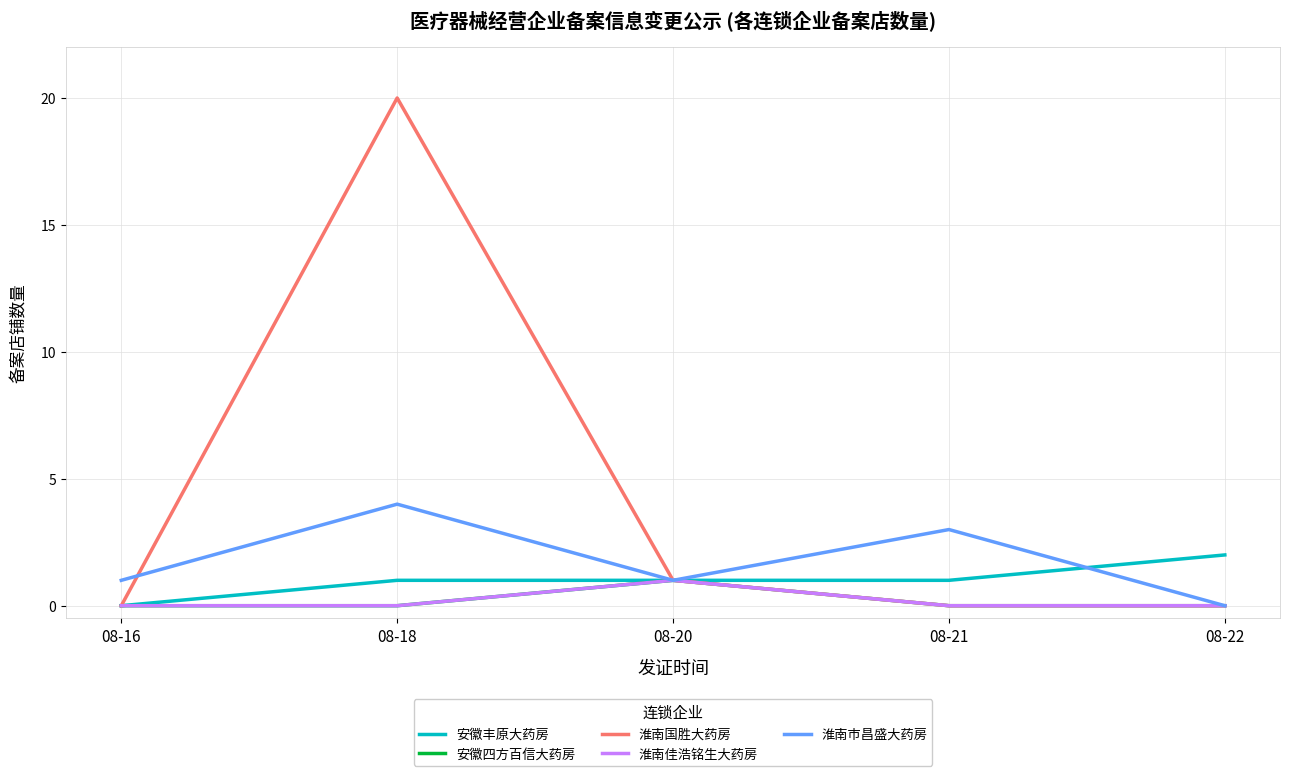

What is the spread (max minus min) of values at 08-18?

20